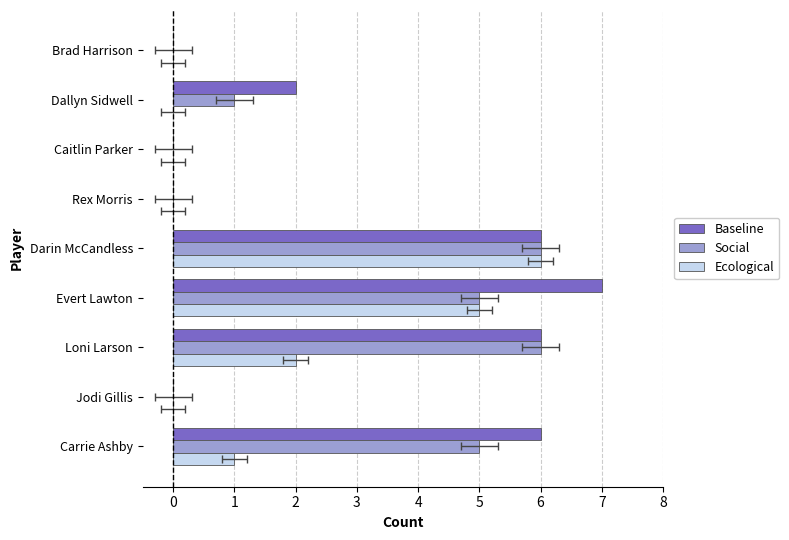

How many groups of bars are there?

9